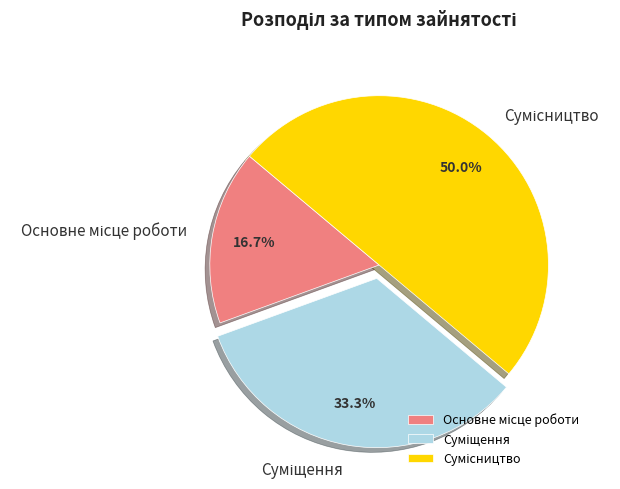

How many slices are in this pie chart?

3